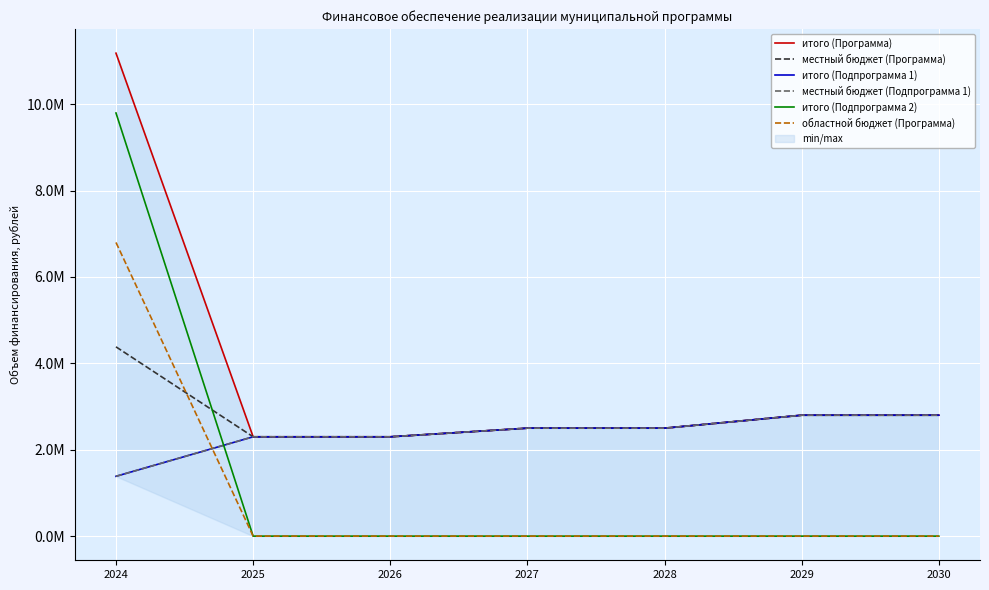

How many values in the итого (Подпрограмма 1) series exceed 2500000?

2